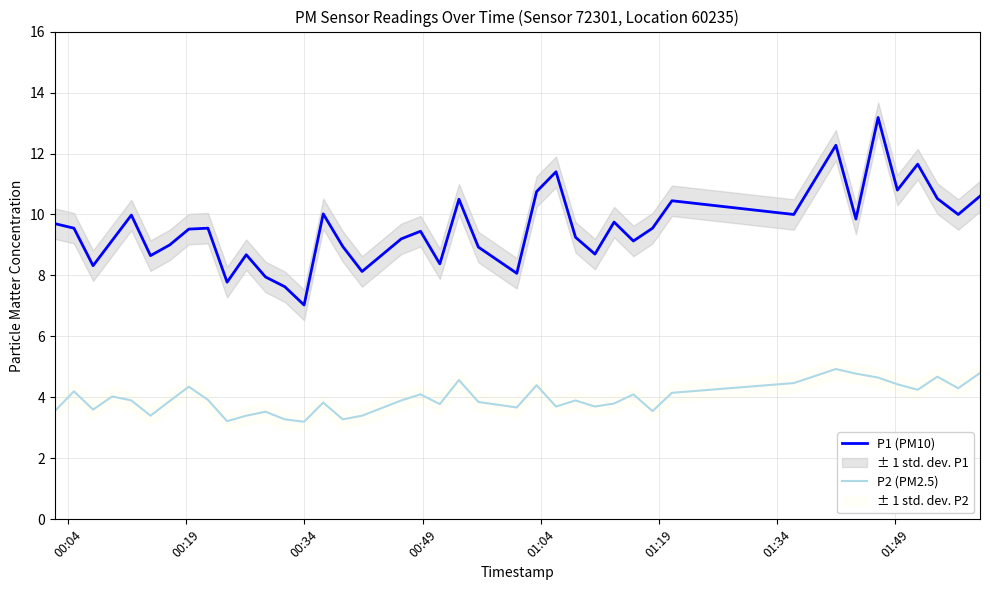

Which series has the largest range (max minus min)?

P1 (PM10)